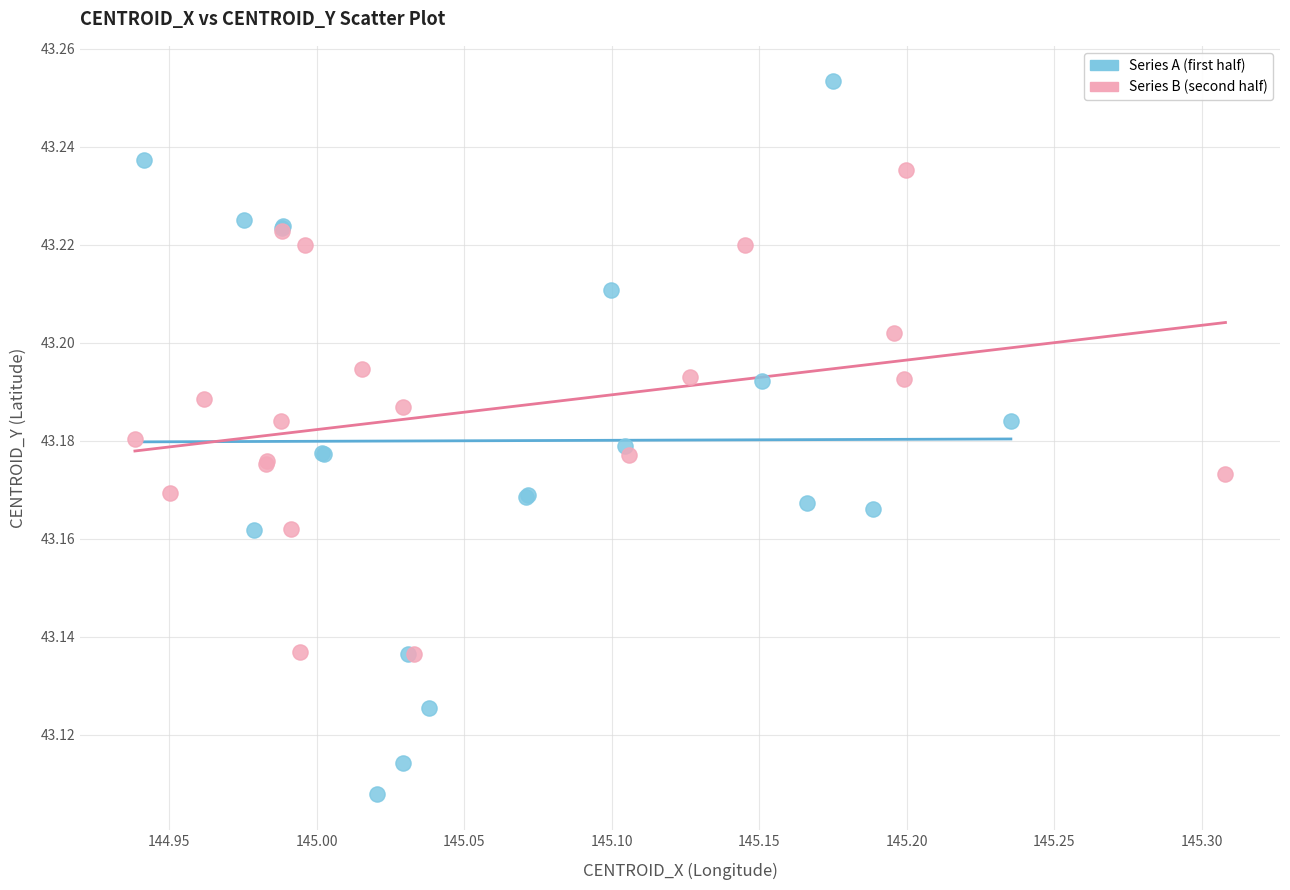

Which series reaches the maximum Y coordinate?

Series A (first half)